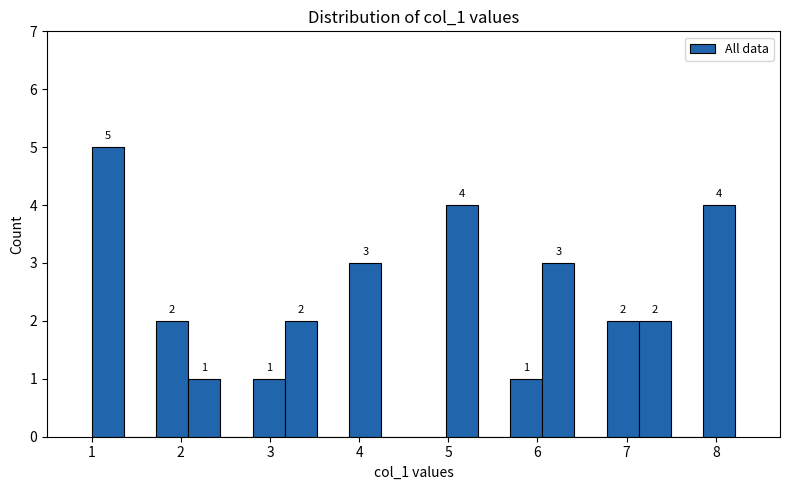

Around what value on the x-axis is the tallest bar? Give the approximate position of its centre, as read against the axis.

1.2